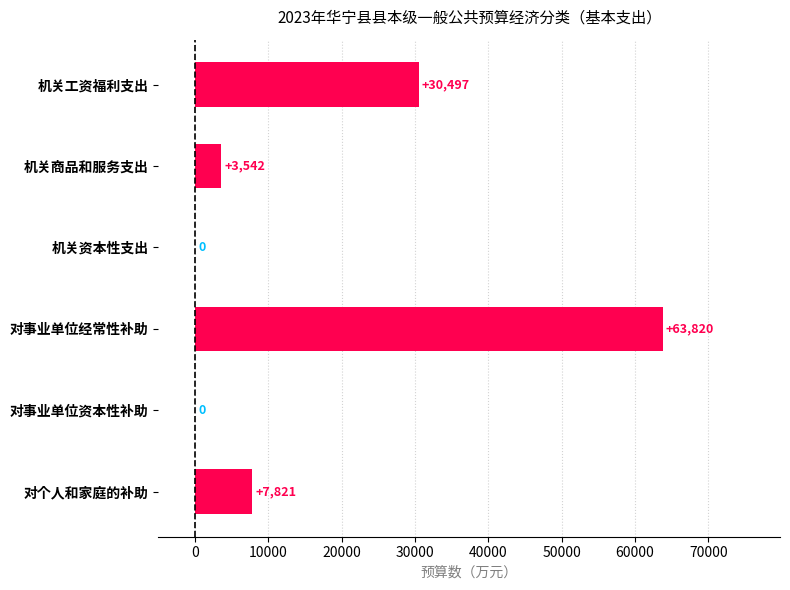

Which category has the highest value across all series?

对事业单位经常性补助